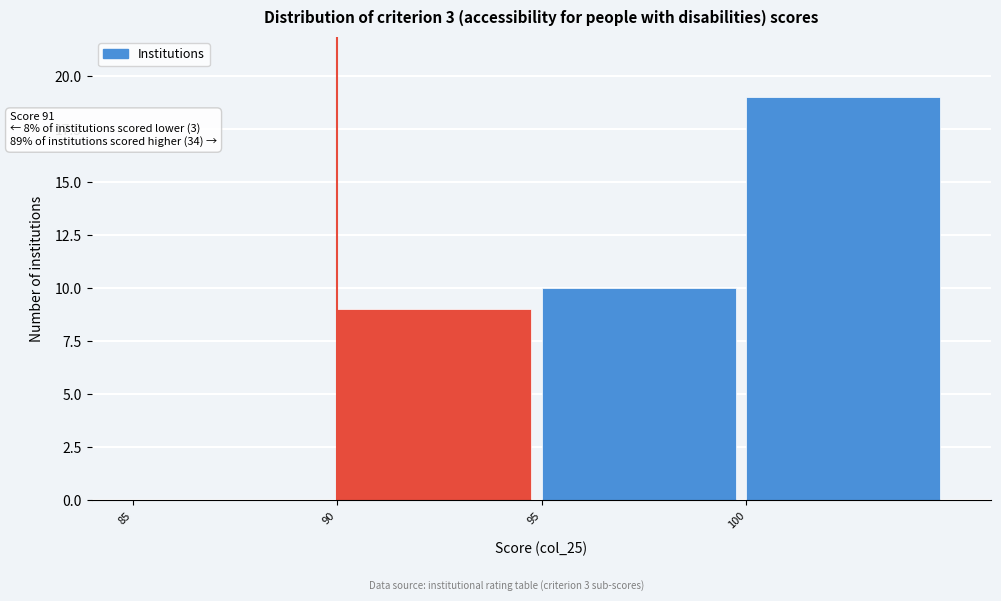

Which range on the x-axis has the tallest bar?

100 to 105